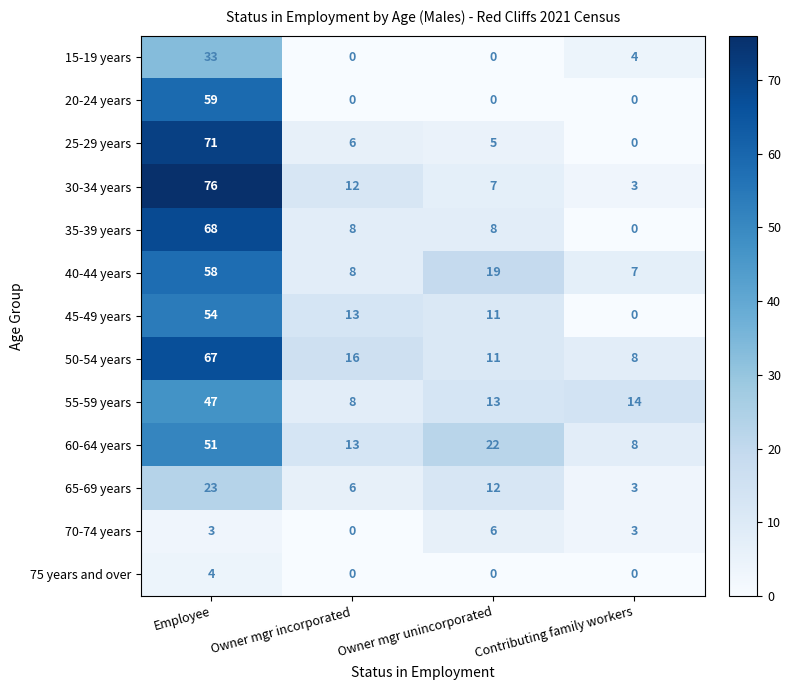

How many data points does each series have?

4